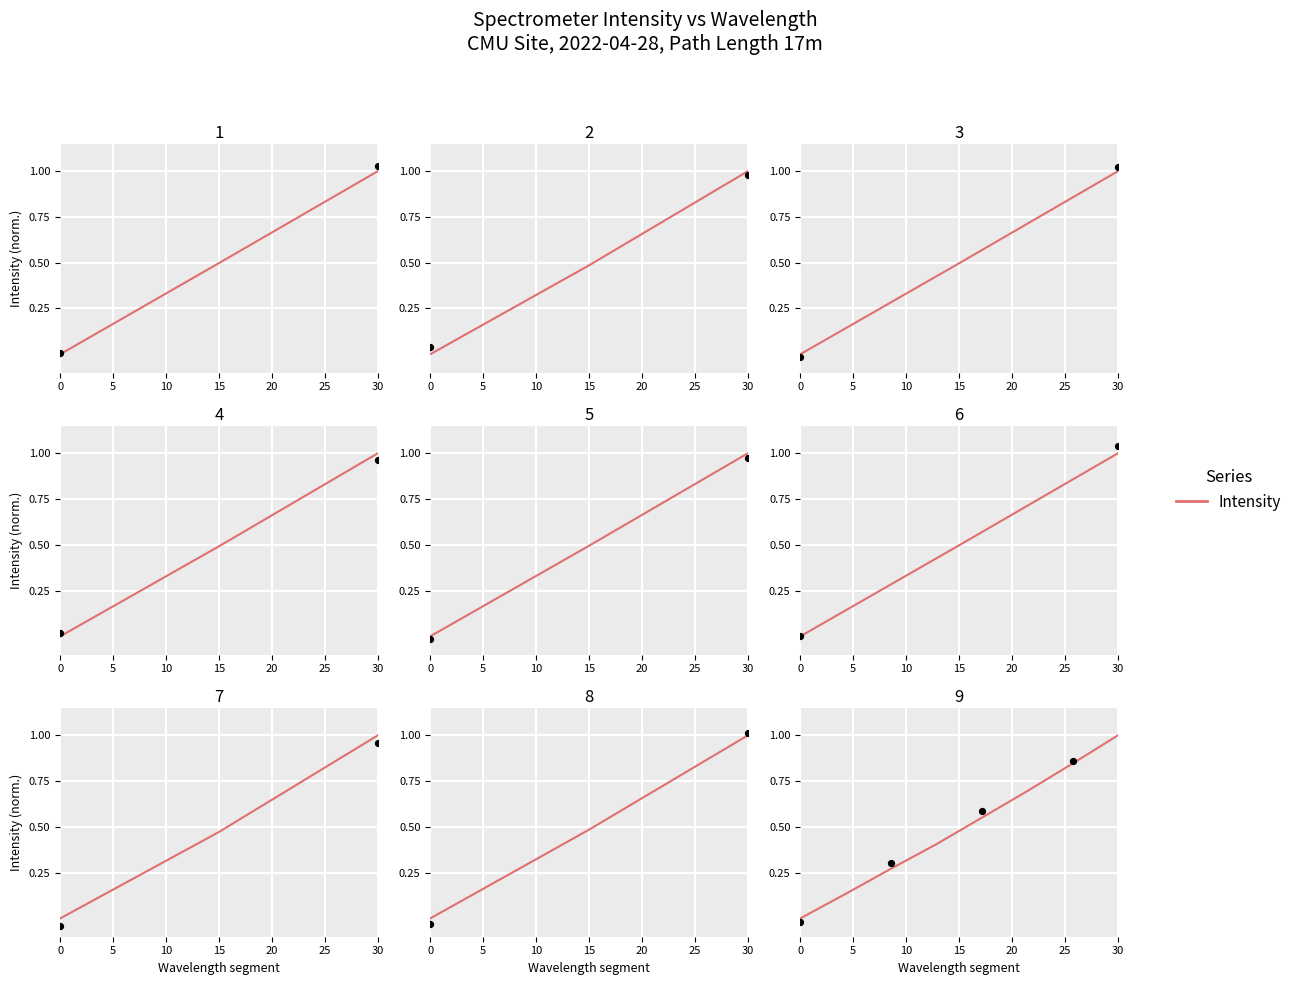

Which has a higher value, 30 or 25?

30